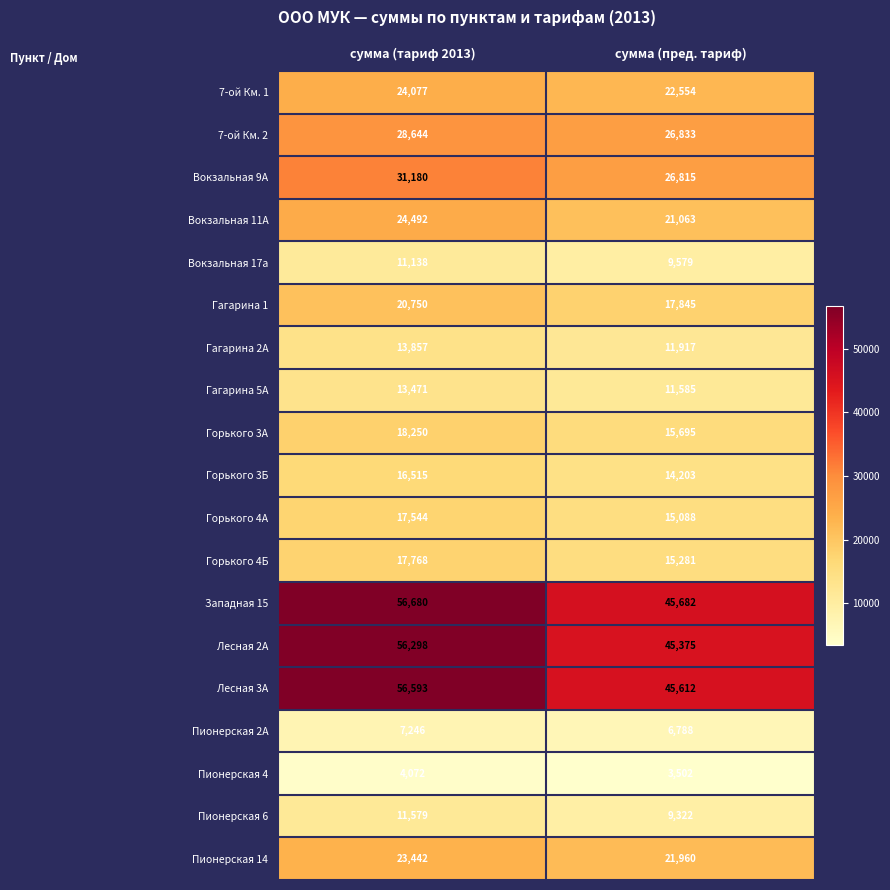

The 7-ой Км. 1 series shows 22554 at сумма (пред. тариф). True or false?

True